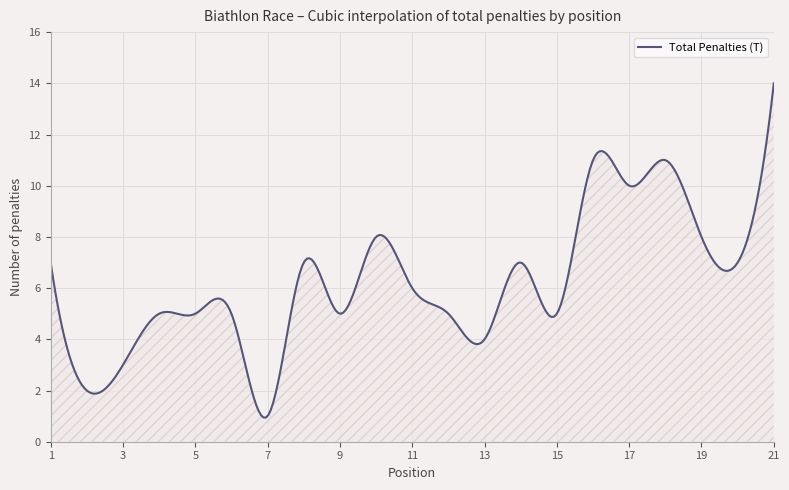

What is the difference between the maximum and minimum values?

13.1